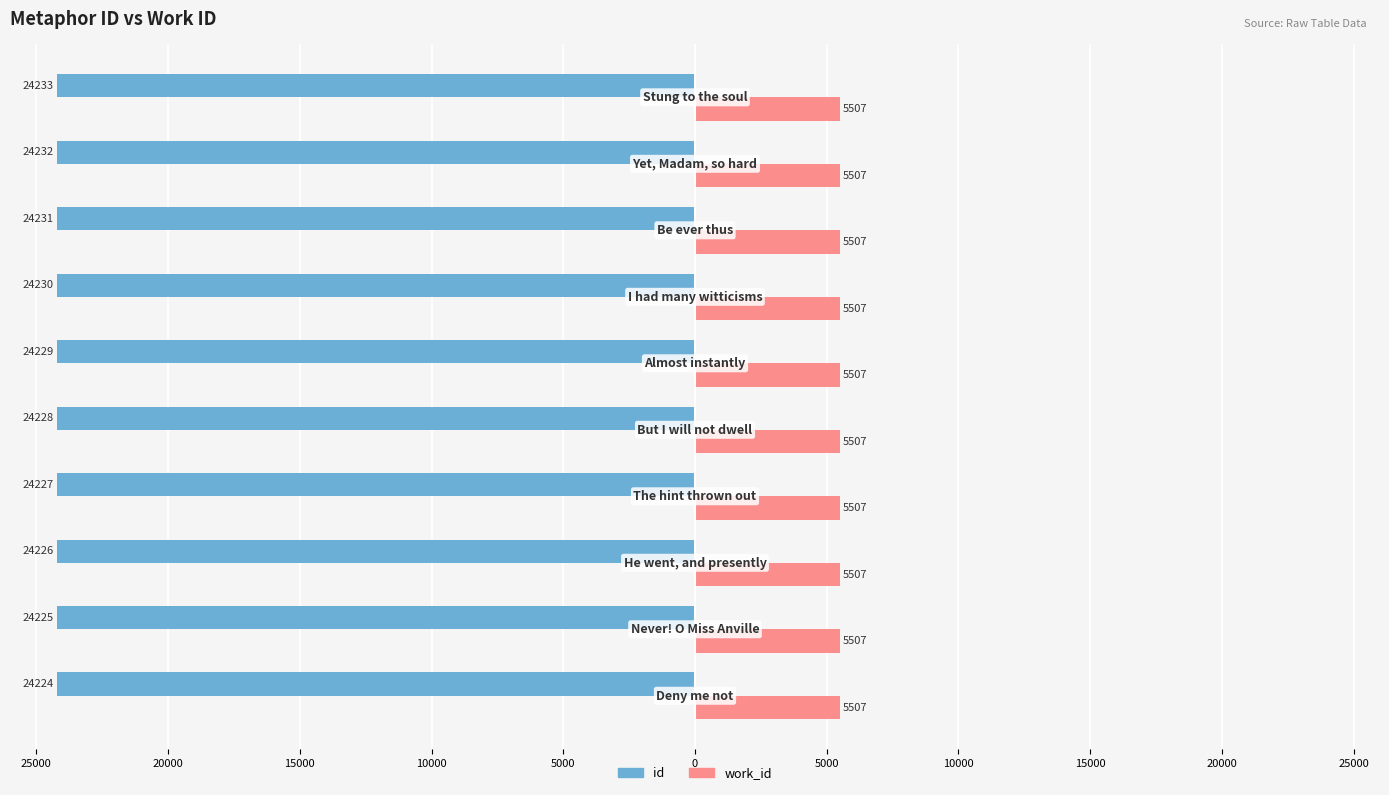

What are all the series names shown in the legend?

id, work_id